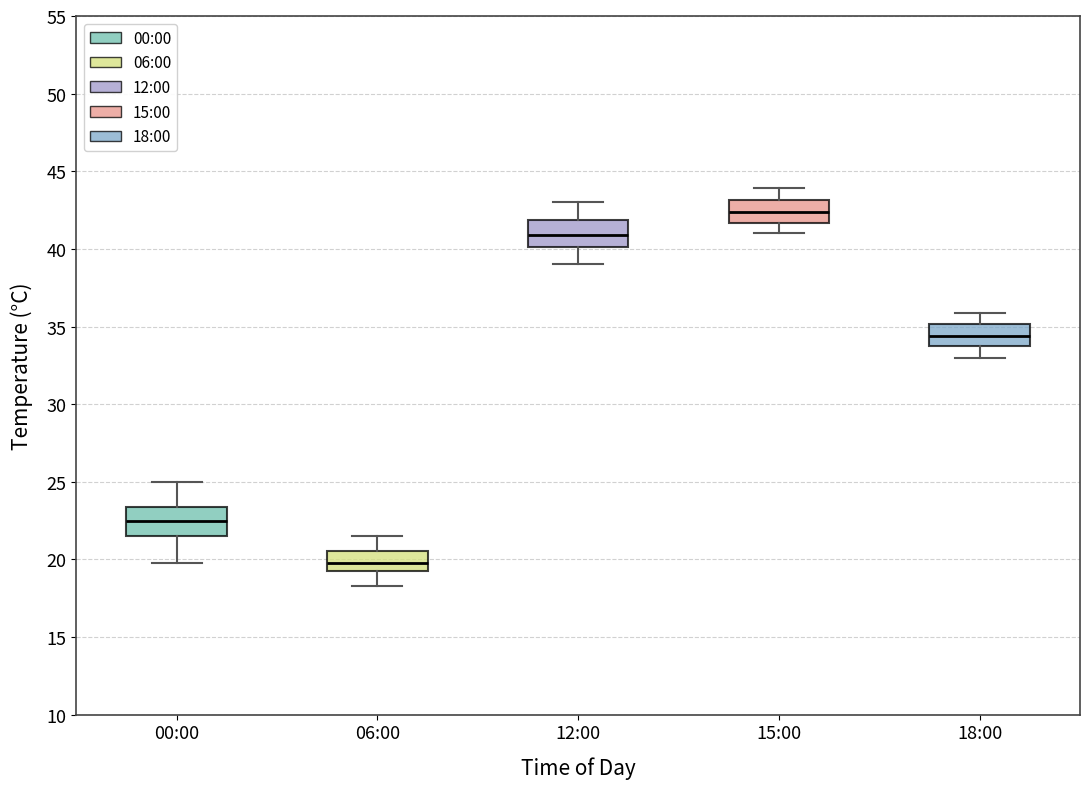

Reading left to right, read every box against the y-axis: the position of its median line, the range the box covers, and the ends of its whiskers. The values are not printed on the chart, so give them approximately, as read against the axis.

00:00: median 22.5, box 21.5 to 23.5, whiskers 20.0 to 25.0
06:00: median 20.0, box 19.5 to 20.5, whiskers 18.5 to 21.5
12:00: median 41.0, box 40.0 to 42.0, whiskers 39.0 to 43.0
15:00: median 42.5, box 41.5 to 43.0, whiskers 41.0 to 44.0
18:00: median 34.5, box 34.0 to 35.0, whiskers 33.0 to 36.0